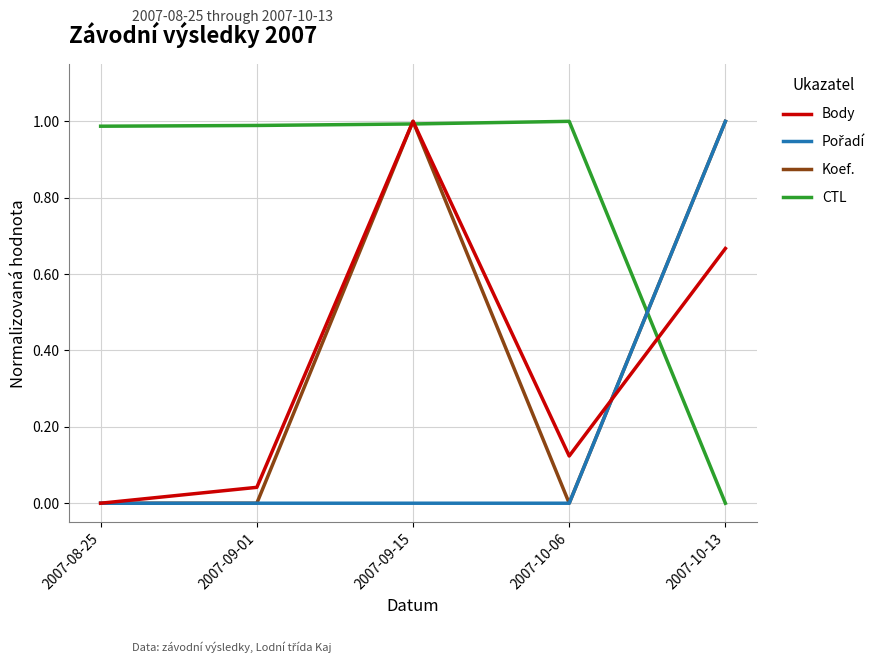

At which category is the sum across all series the highest?

2007-09-15